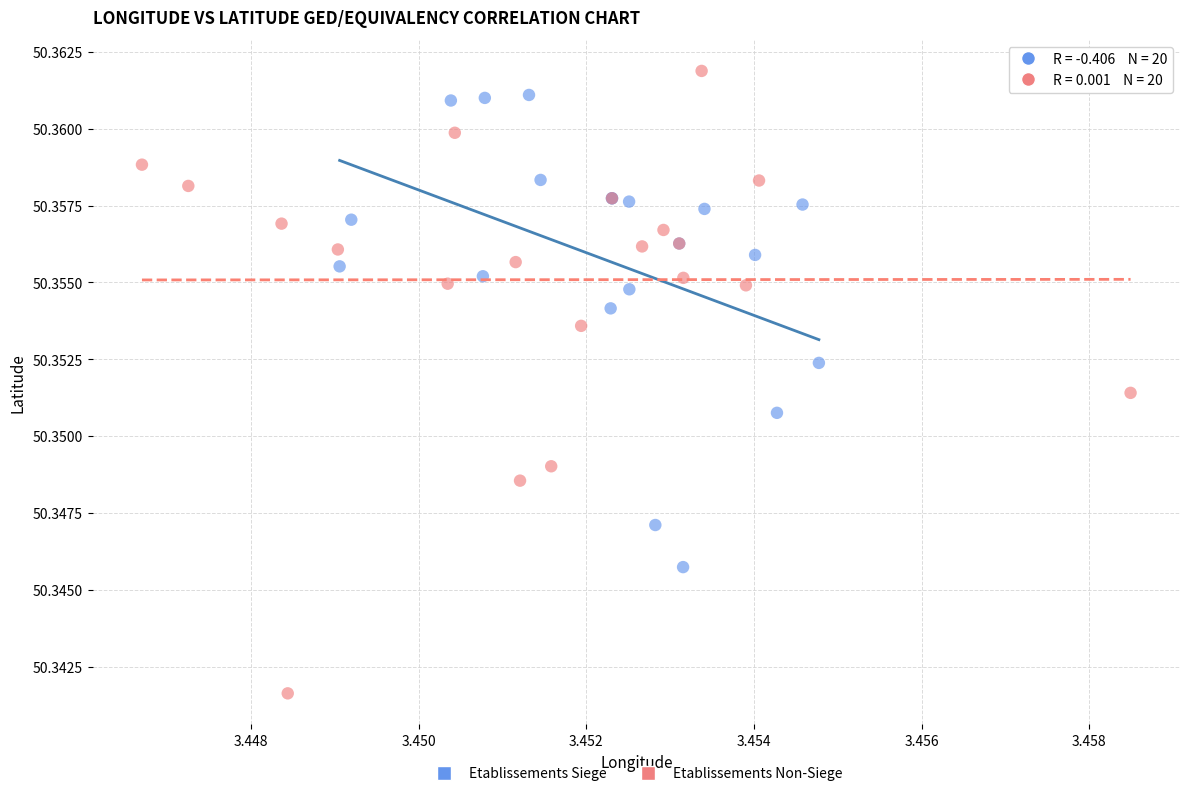

Which series has the widest spread of Y values?

Etablissements Non-Siege